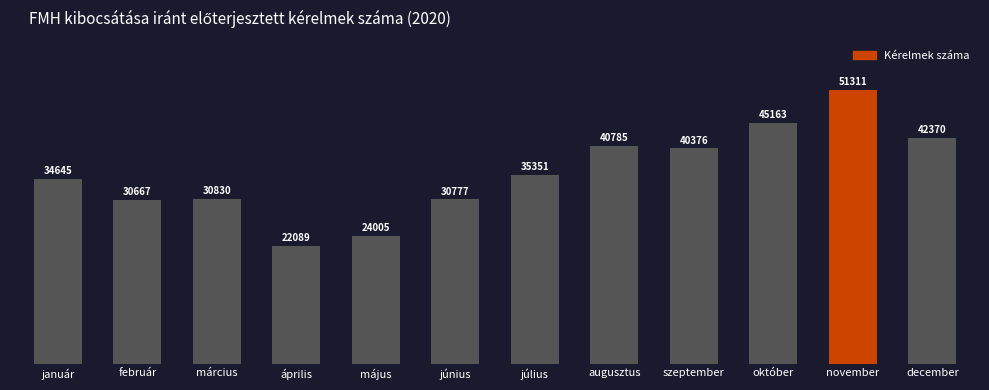

Approximately how many times larger is the value at június compared to szeptember?

0.8